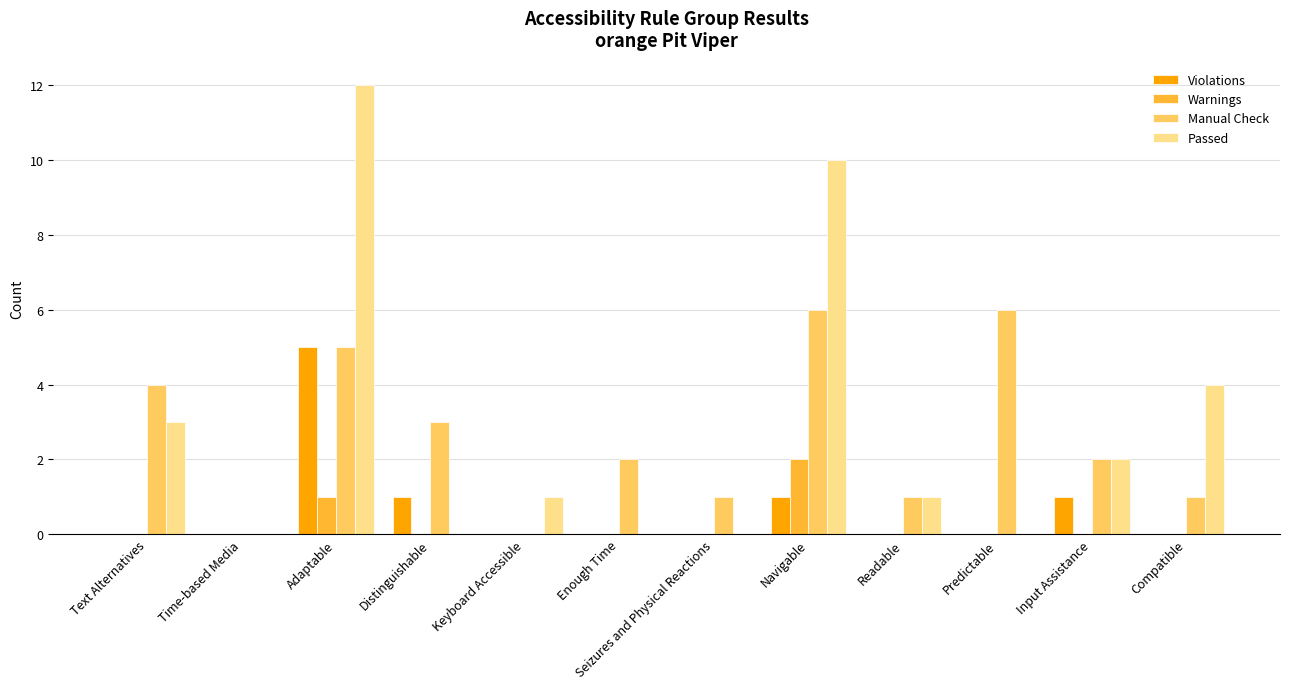

The value of Violations at Seizures and Physical Reactions is -2. True or false?

False